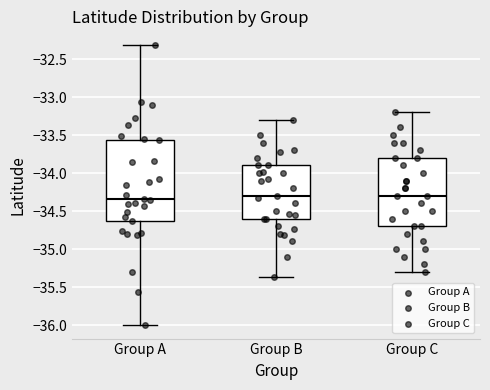

Which box is the tallest, from its lower edge to its upper edge?

Group A